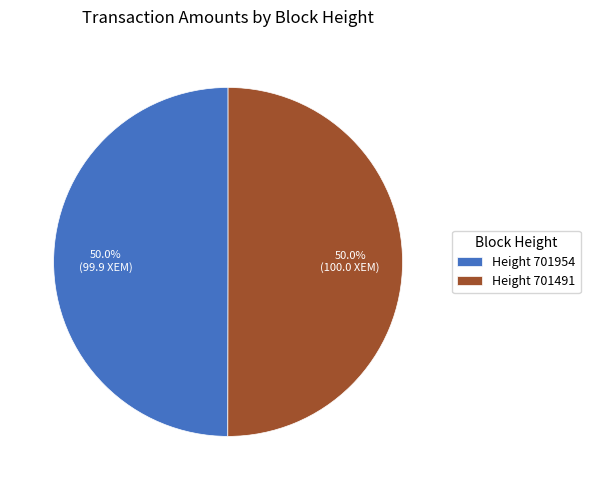

What is the ratio of the value at Height 701954 to the value at Height 701491?

1.0